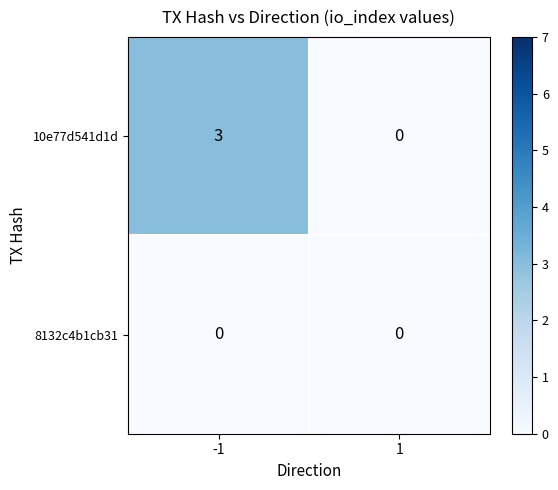

At which category does the chart reach its peak across all series?

-1